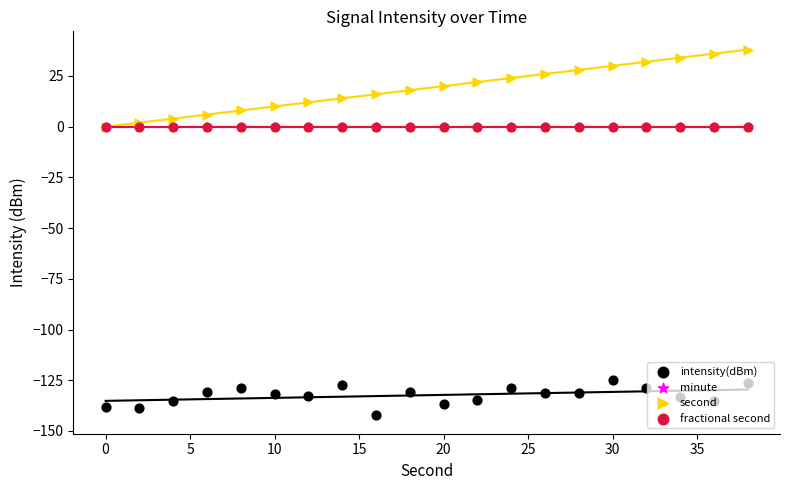

Which series contains the lowest Y value?

intensity(dBm)